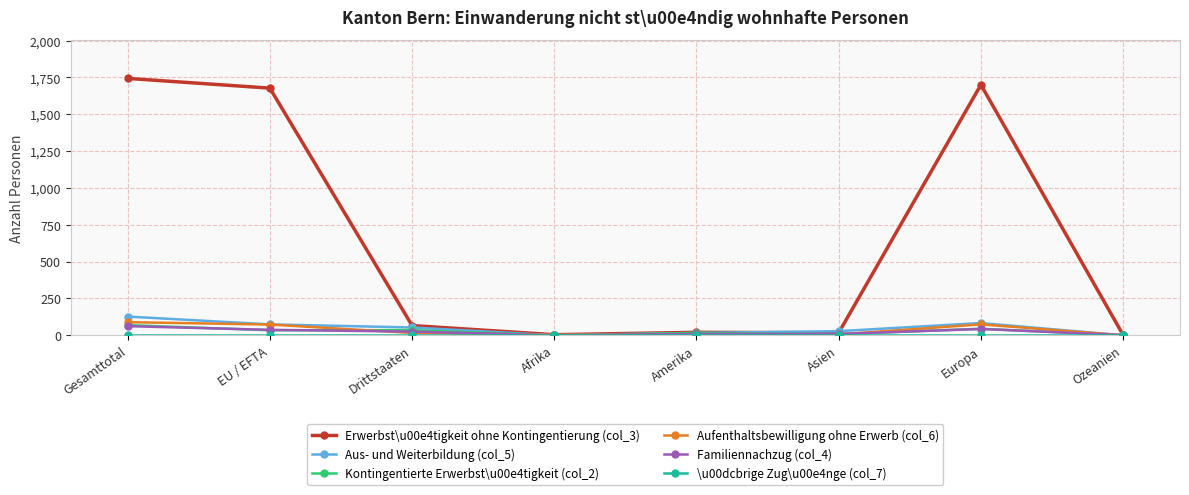

What is the spread (max minus min) of values at Asien?

28